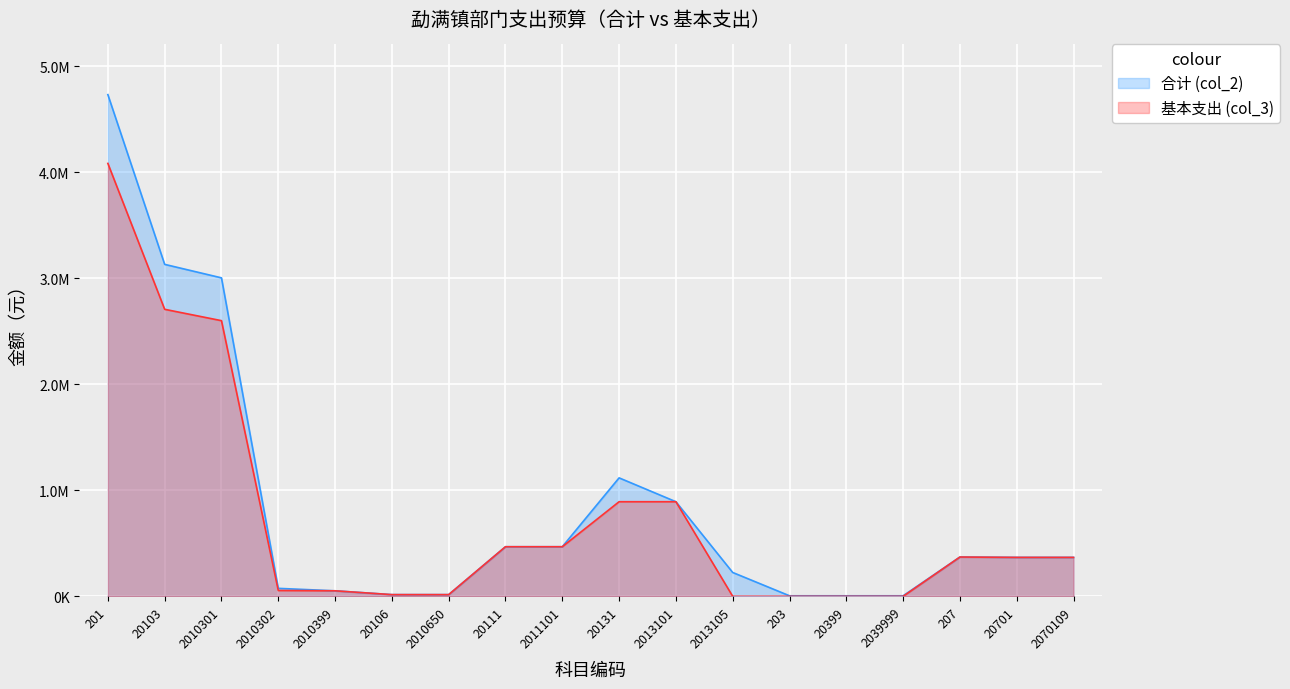

List the series in order of their overall mean, highest first.

合计 (col_2), 基本支出 (col_3)